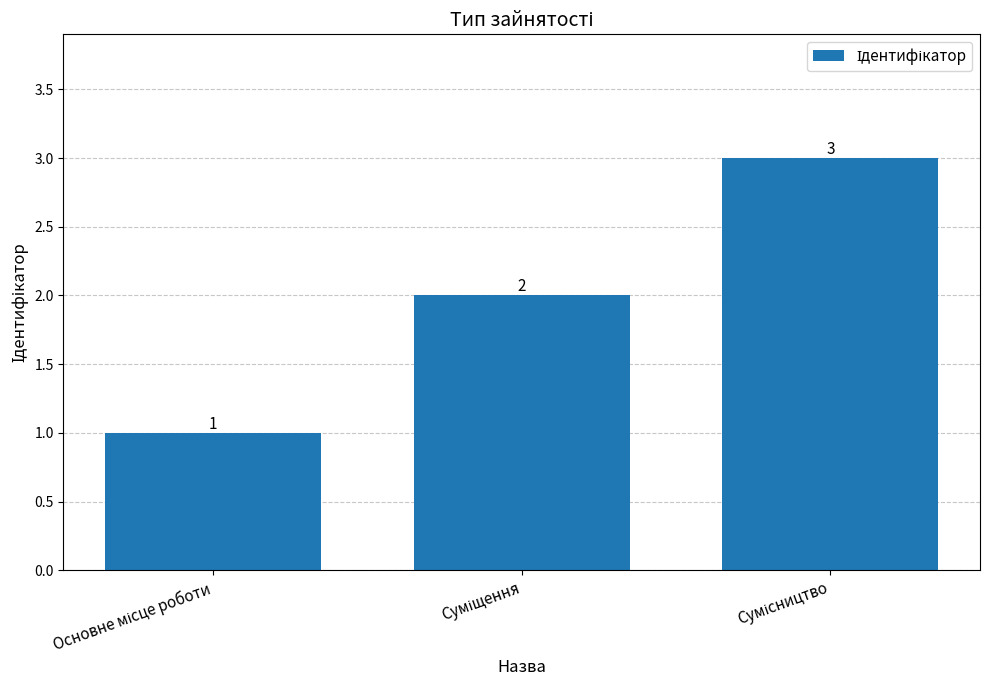

Count the values in the range 1 to 3.

3